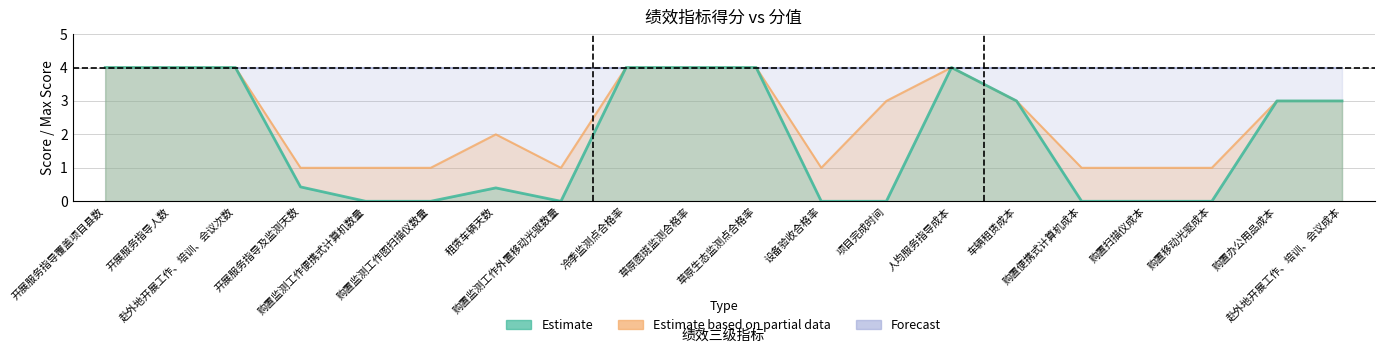

What value does the Estimate based on partial data series have at 租赁车辆天数?

2.0